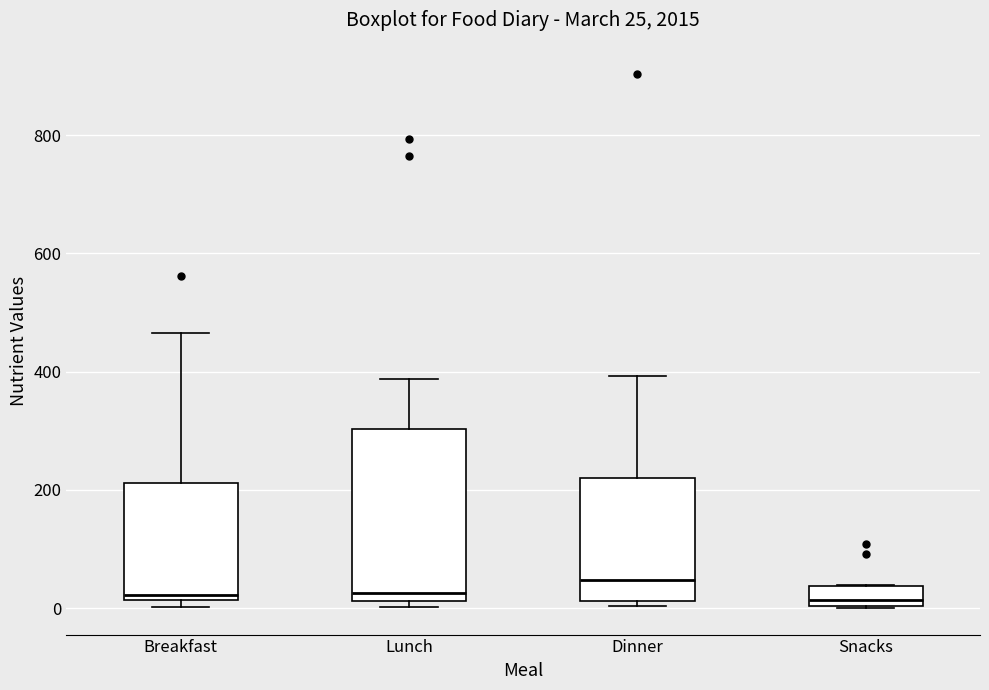

Comparing the boxes themselves (not the whiskers), which one is the tallest?

Lunch